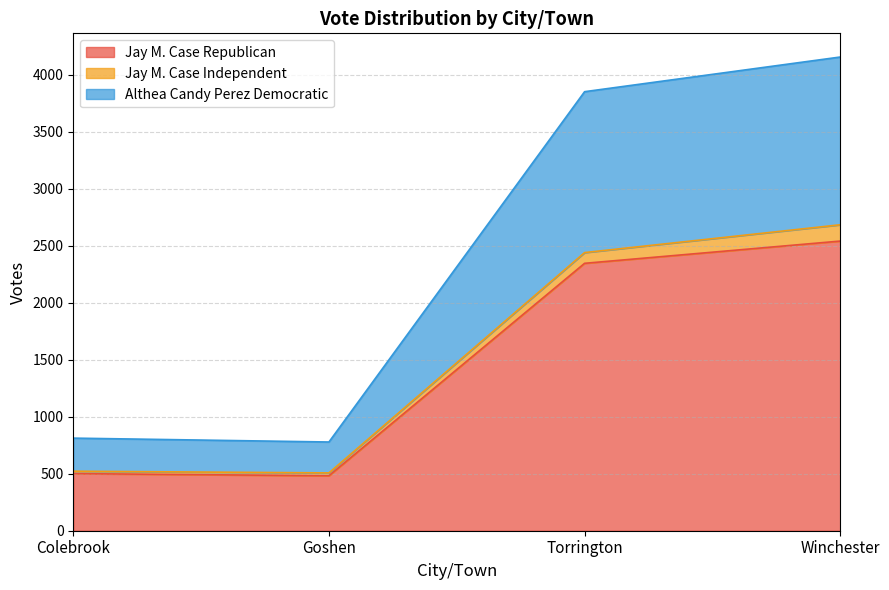

Does the chart display data point markers on the line(s)?

No